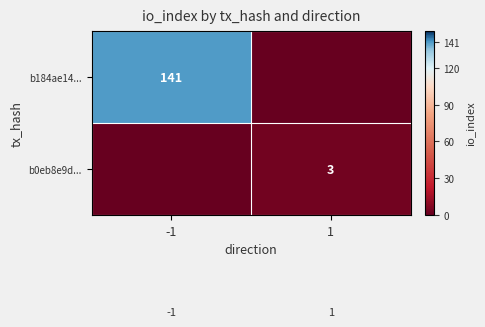

Is it true that b184ae14... equals 141 at -1?

True